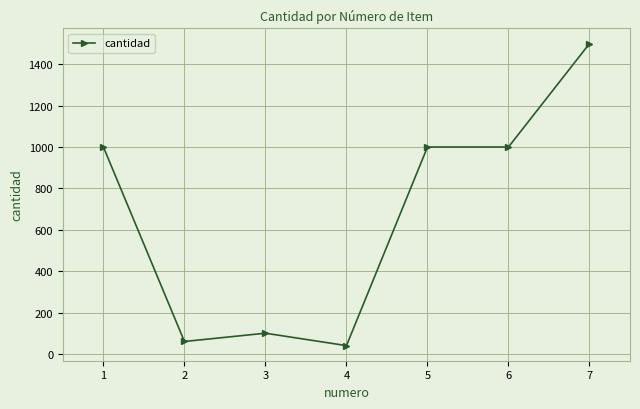

What is the greatest value displayed?

1500